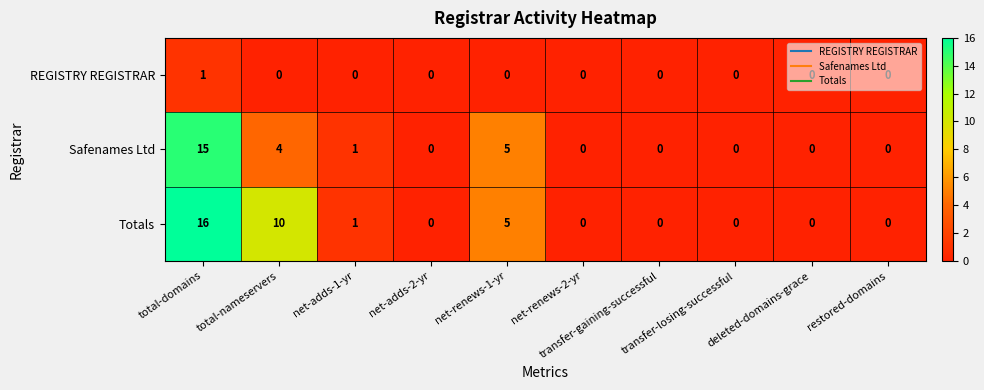

Which series has the largest total across all categories?

Totals